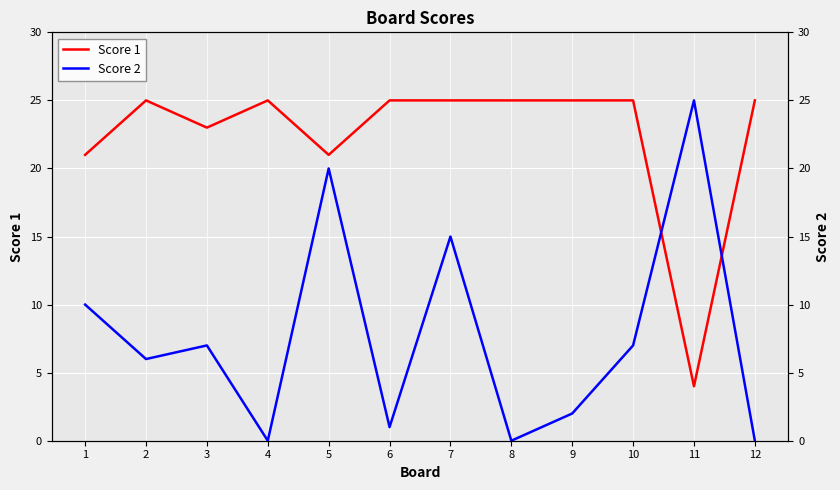

Reading left to right, what are all the values shown in this chart?

Score 1: 1=21	2=25	3=23	4=25	5=21	6=25	7=25	8=25	9=25	10=25	11=4	12=25
Score 2: 1=10	2=6	3=7	4=0	5=20	6=1	7=15	8=0	9=2	10=7	11=25	12=0